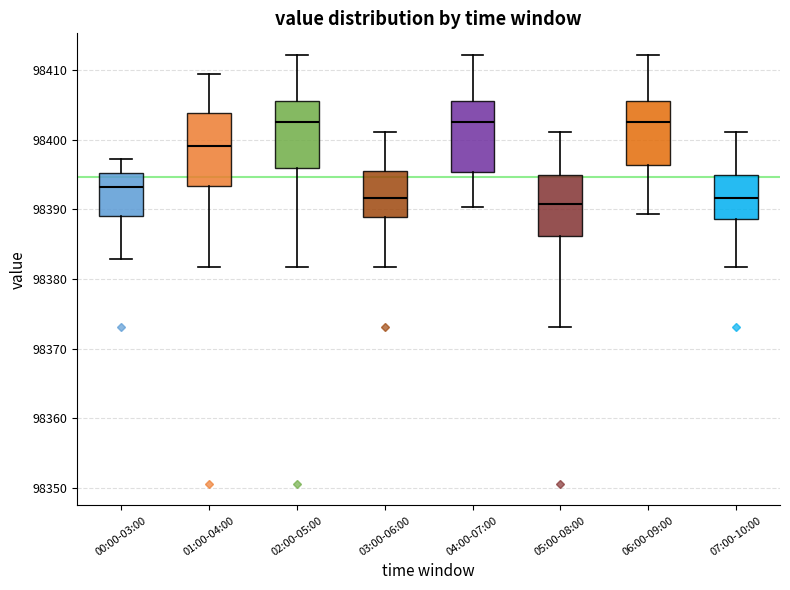

Reading left to right, transcribe this box plot: for each box, give where its median line is, the range the box spans, and where its two whiskers end, as read against the y-axis. The values are not printed on the chart, so give them approximately, as read against the axis.

00:00-03:00: median 98393, box 98389 to 98395, whiskers 98383 to 98397
01:00-04:00: median 98399, box 98393 to 98404, whiskers 98382 to 98410
02:00-05:00: median 98403, box 98396 to 98406, whiskers 98382 to 98412
03:00-06:00: median 98392, box 98389 to 98396, whiskers 98382 to 98401
04:00-07:00: median 98403, box 98395 to 98406, whiskers 98390 to 98412
05:00-08:00: median 98391, box 98386 to 98395, whiskers 98373 to 98401
06:00-09:00: median 98403, box 98396 to 98406, whiskers 98389 to 98412
07:00-10:00: median 98392, box 98389 to 98395, whiskers 98382 to 98401